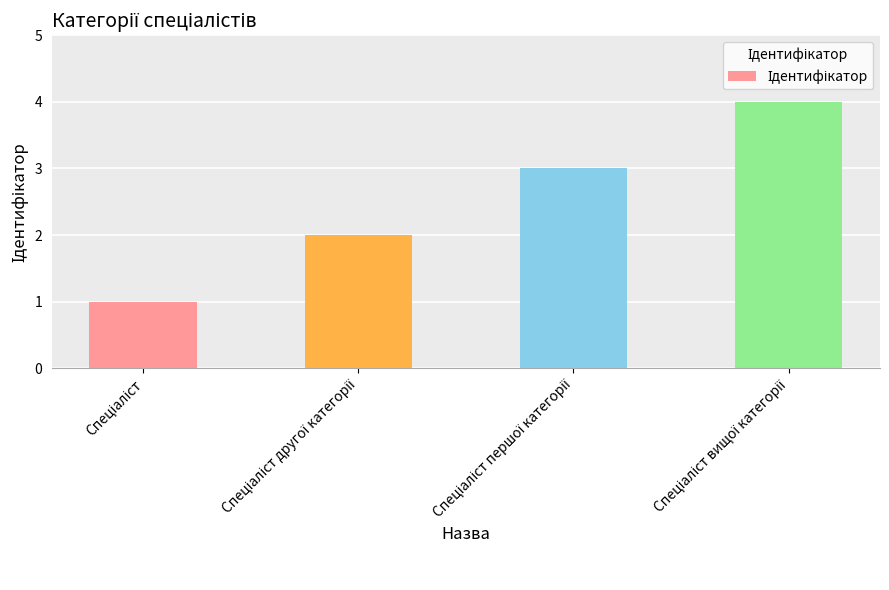

What is the sum of all values?

10